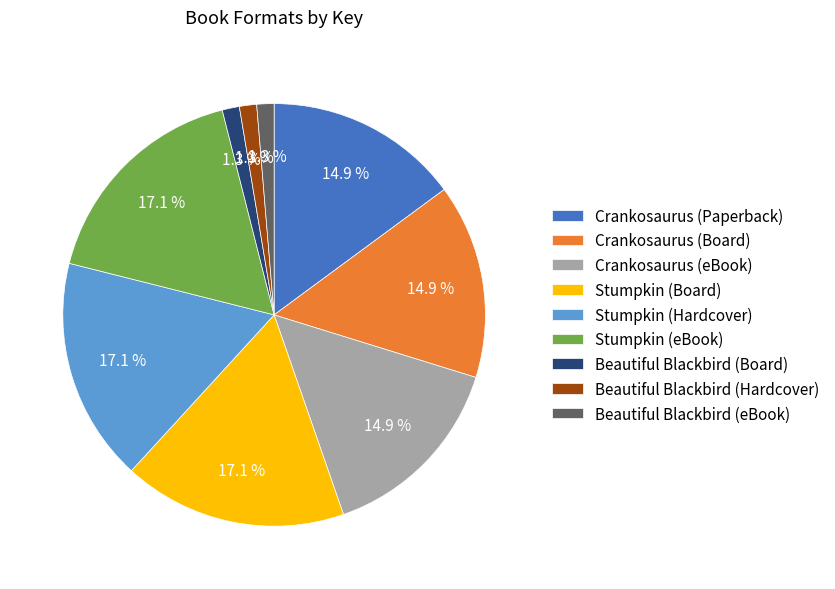

Between Stumpkin (eBook) and Beautiful Blackbird (Board), which is larger?

Stumpkin (eBook)